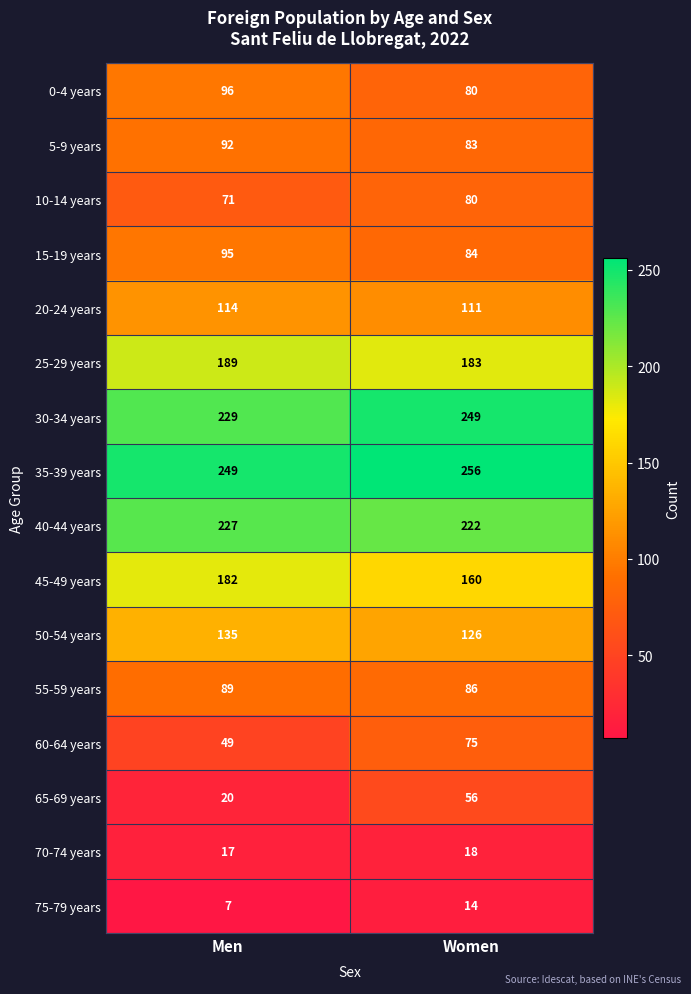

The 5-9 years series shows 92 at Men. True or false?

True